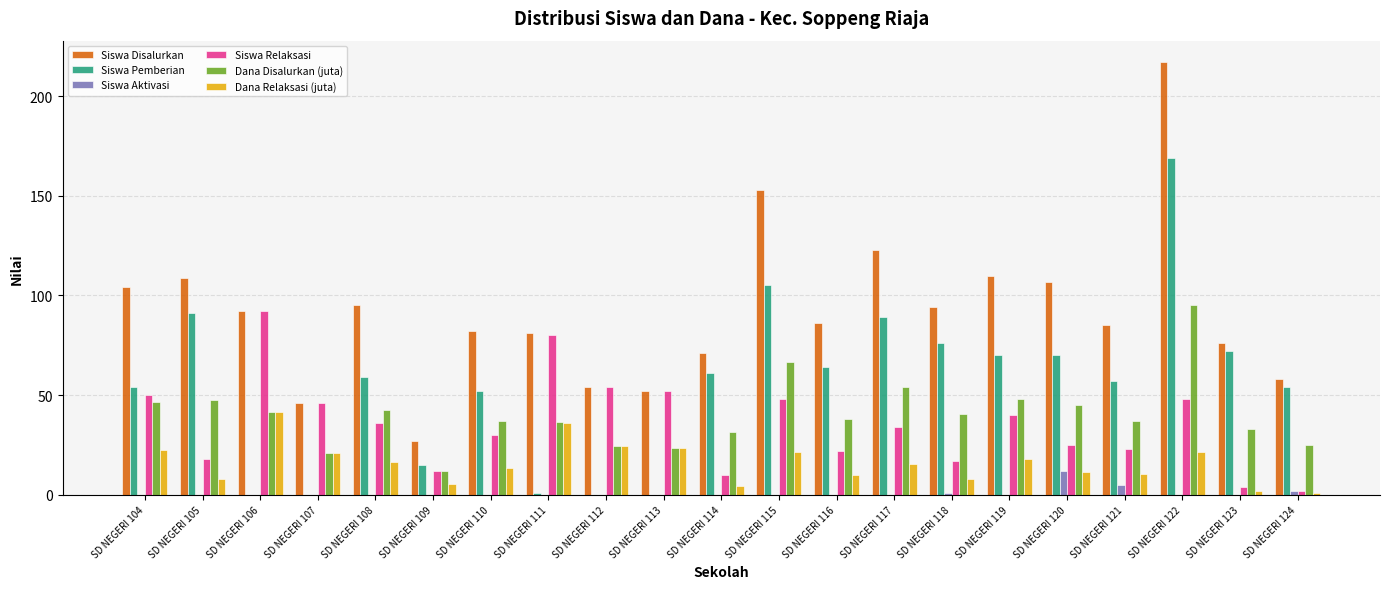

What is the sum of the Siswa Disalurkan values at SD NEGERI 116 and SD NEGERI 123?

162.0